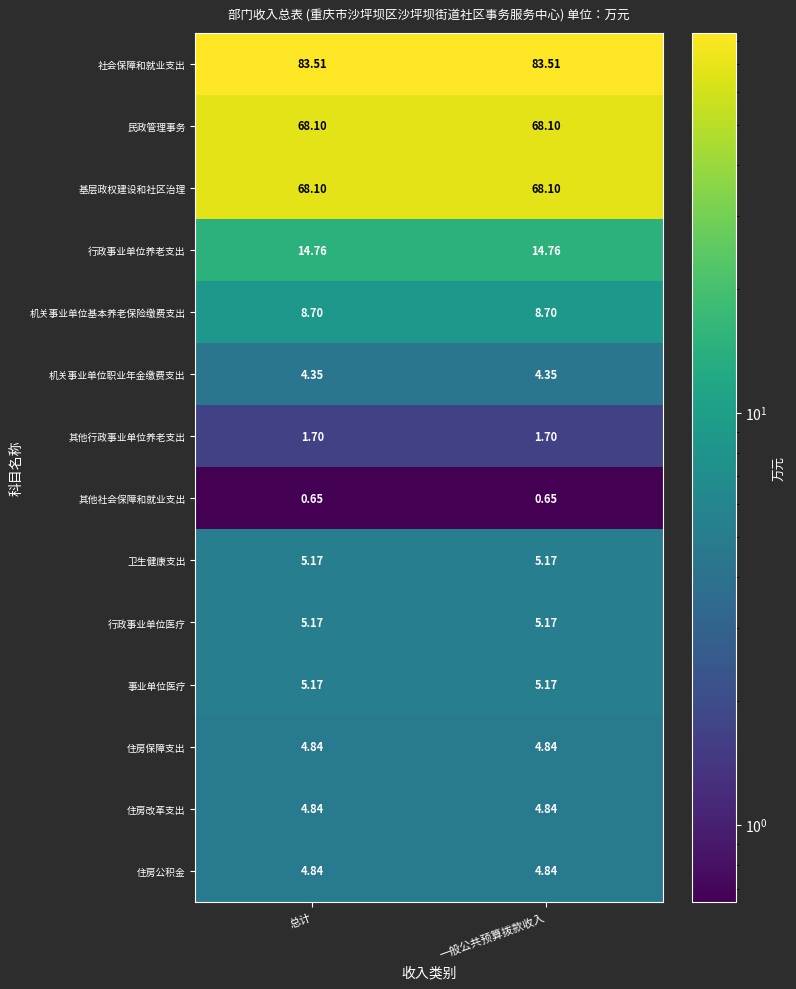

Which series has the largest total across all categories?

社会保障和就业支出